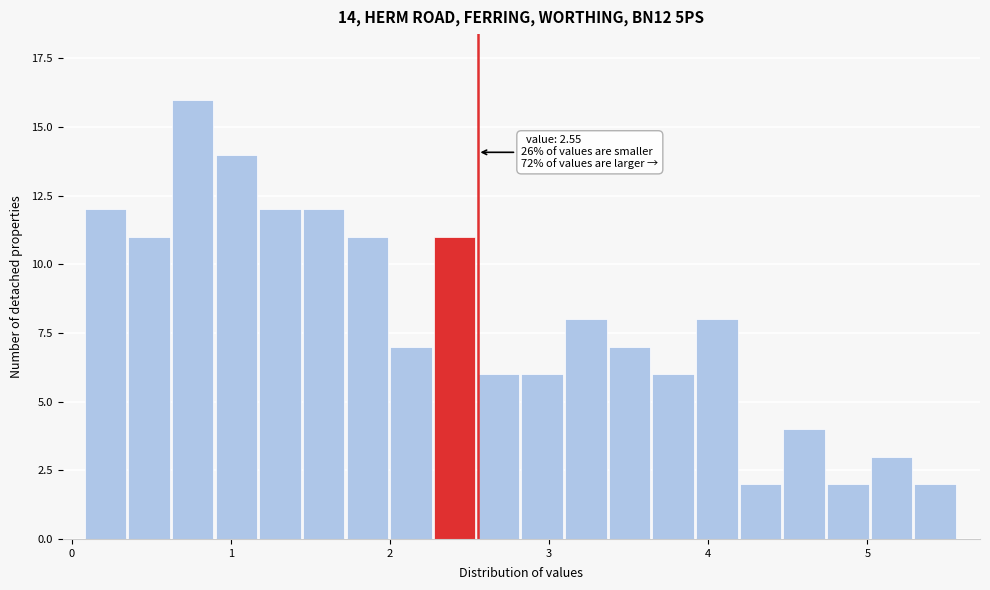

Around what value on the x-axis is the tallest bar? Give the approximate position of its centre, as read against the axis.

0.8